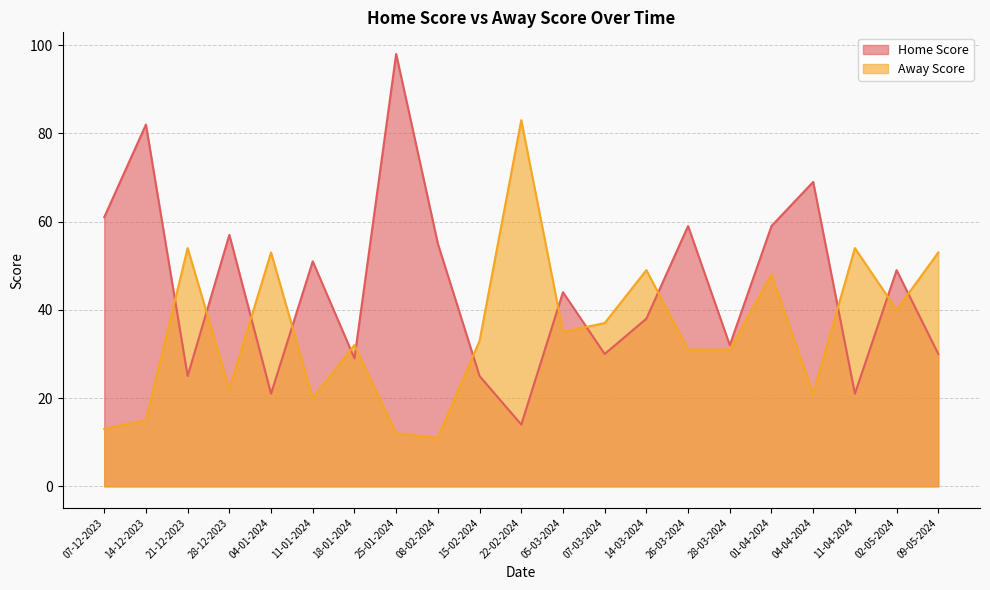

Between which two adjacent categories do Home Score and Away Score first intersect?

14-12-2023 and 21-12-2023